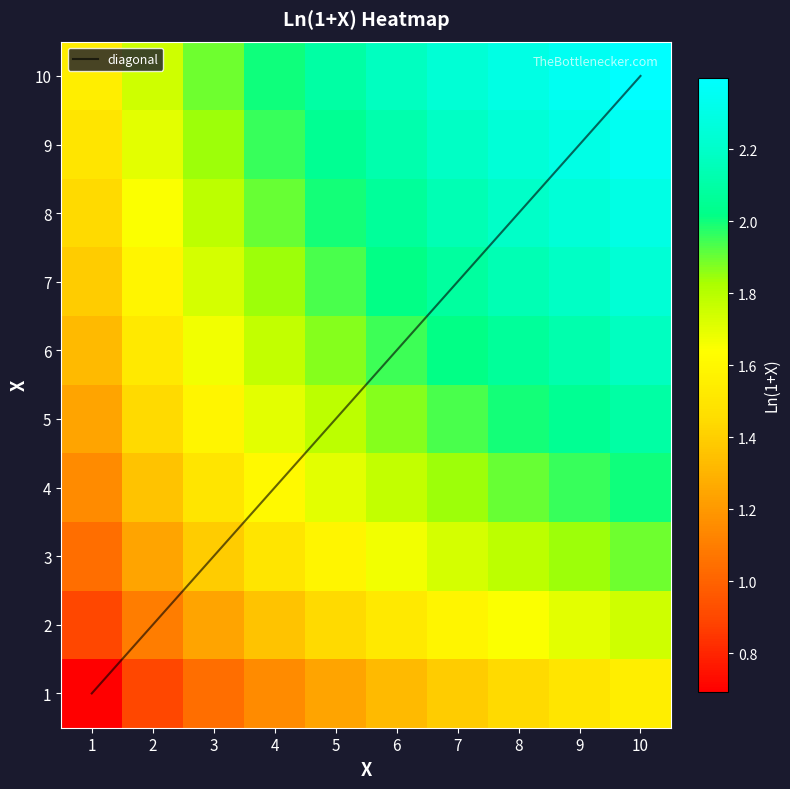

What is the average value of the 10 series?

2.1